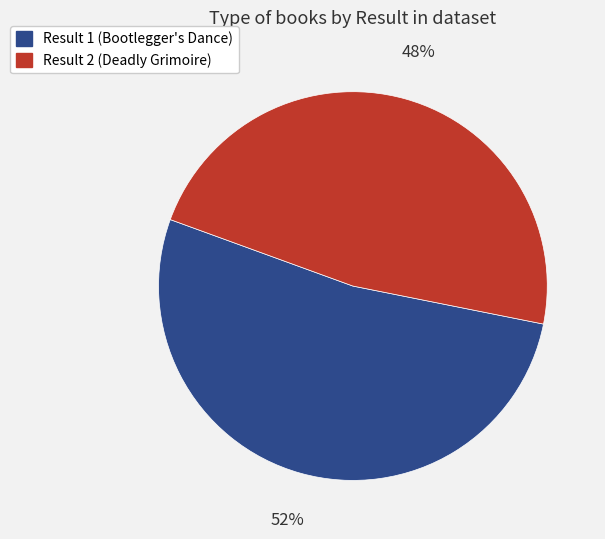

To the nearest percent, what is the average slice percentage?

50%